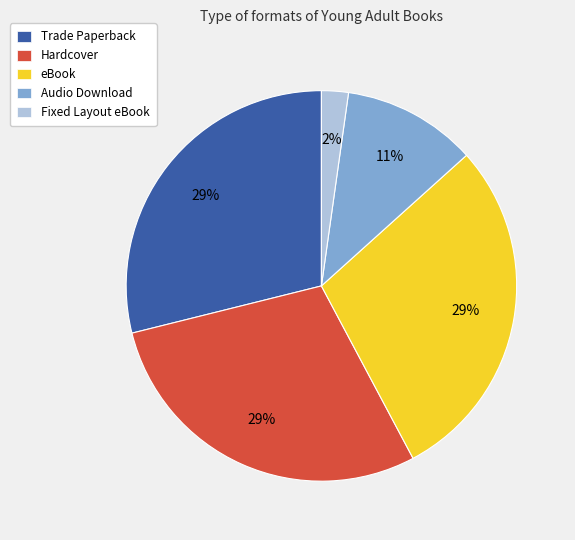

To the nearest percent, what is the average slice percentage?

20%